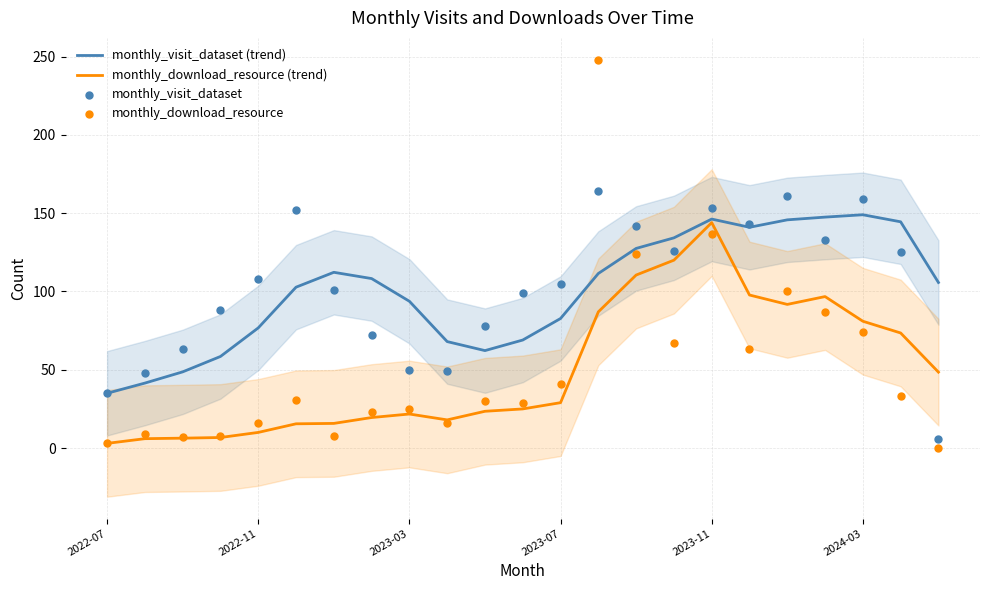

Which series has the largest total across all categories?

monthly_visit_dataset